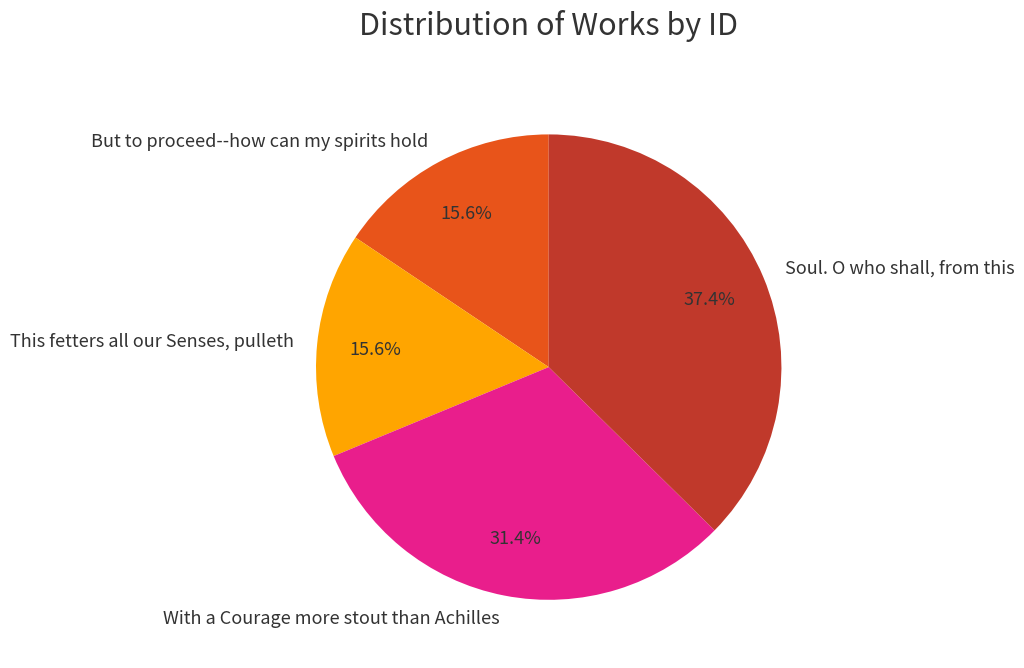

To the nearest percent, what is the difference between the largest and smallest slice percentages?

22%